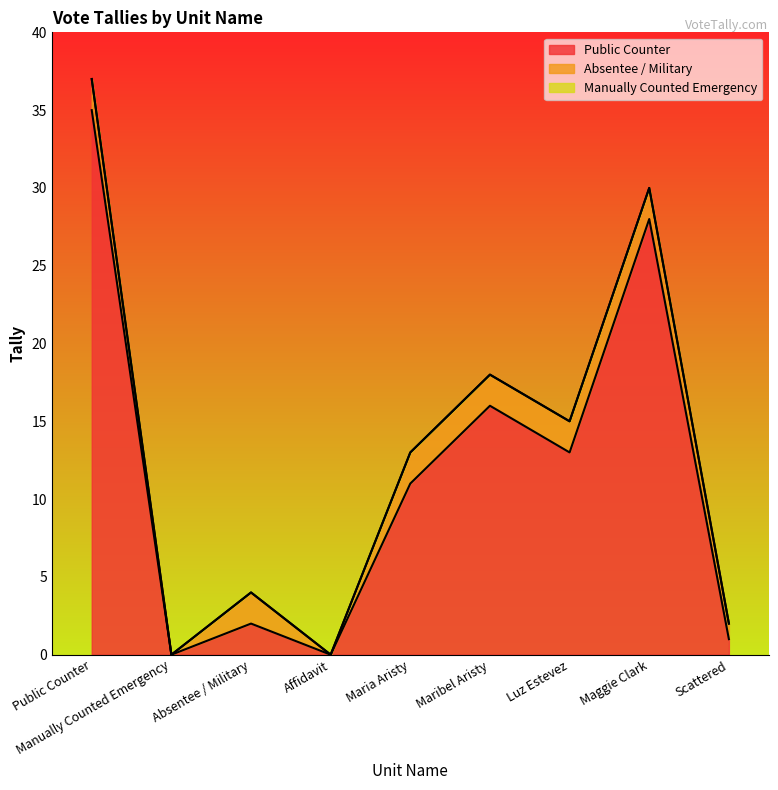

Count the number of categories in the chart.

9